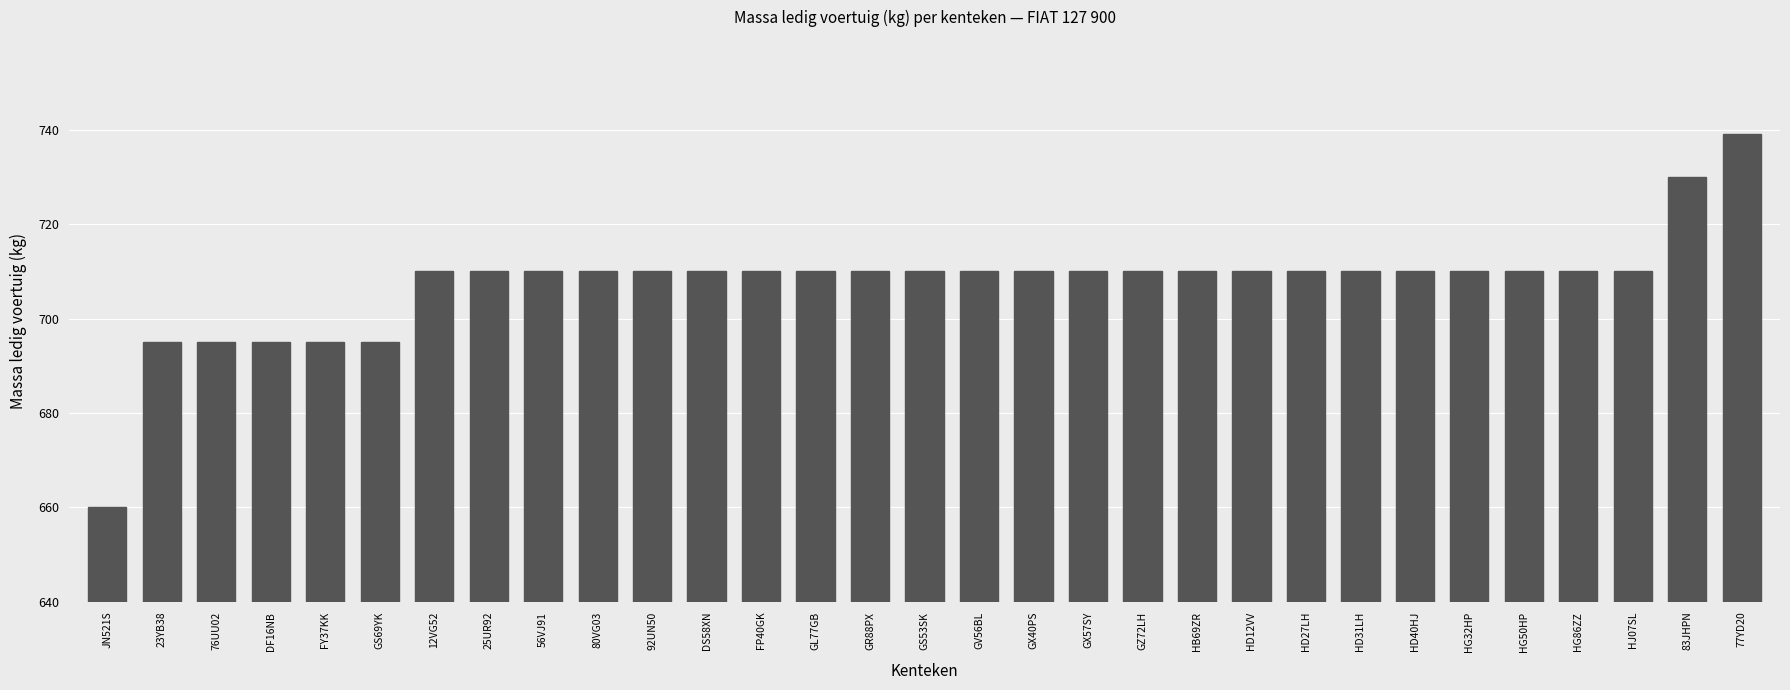

Is it true that the value at JN521S is 660?

True